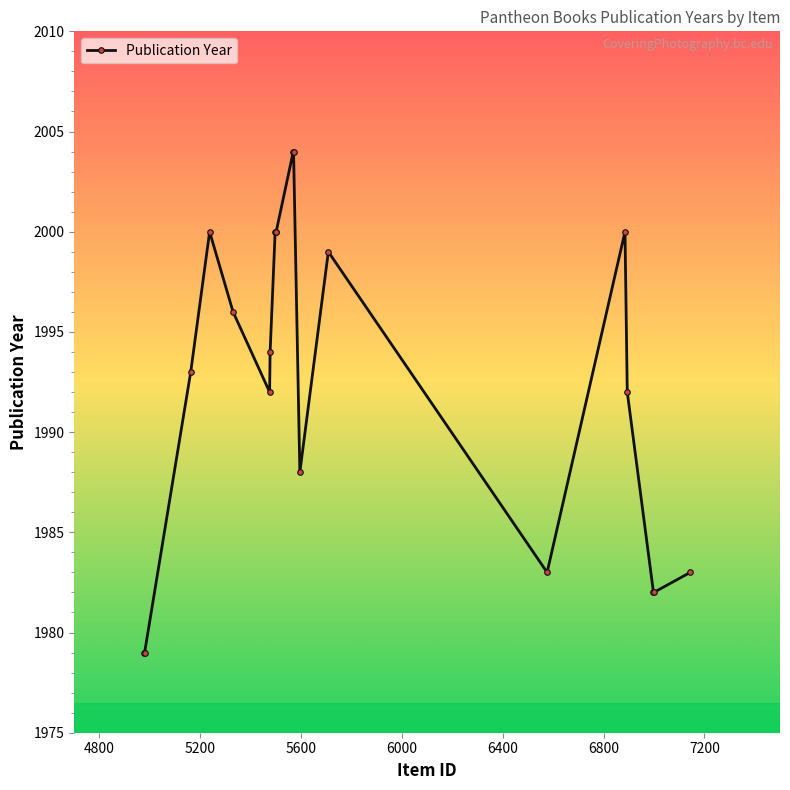

What is the maximum value shown in the chart?

2004